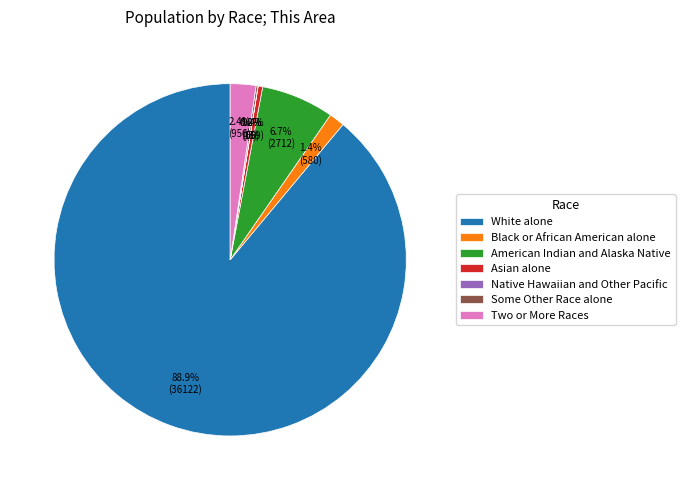

To the nearest percent, what is the combined percentage of Asian alone and White alone?

89%